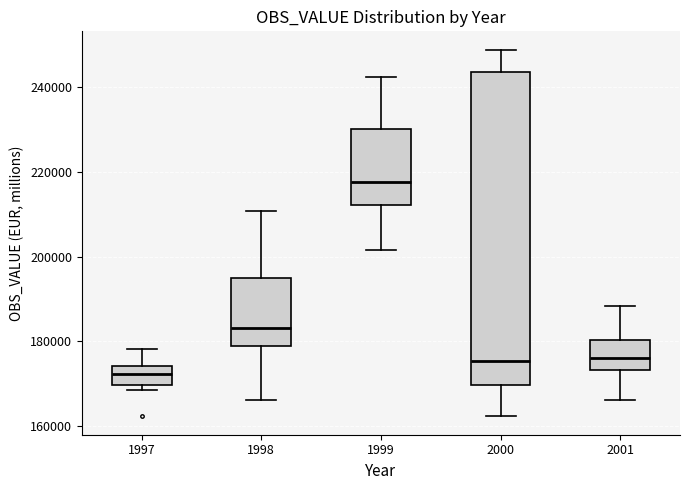

Reading left to right, read every box against the y-axis: the position of its median line, the range the box covers, and the ends of its whiskers. The values are not printed on the chart, so give them approximately, as read against the axis.

1997: median 172000, box 170000 to 174000, whiskers 168000 to 178000
1998: median 184000, box 178000 to 194000, whiskers 166000 to 210000
1999: median 218000, box 212000 to 230000, whiskers 202000 to 242000
2000: median 176000, box 170000 to 244000, whiskers 162000 to 248000
2001: median 176000, box 174000 to 180000, whiskers 166000 to 188000